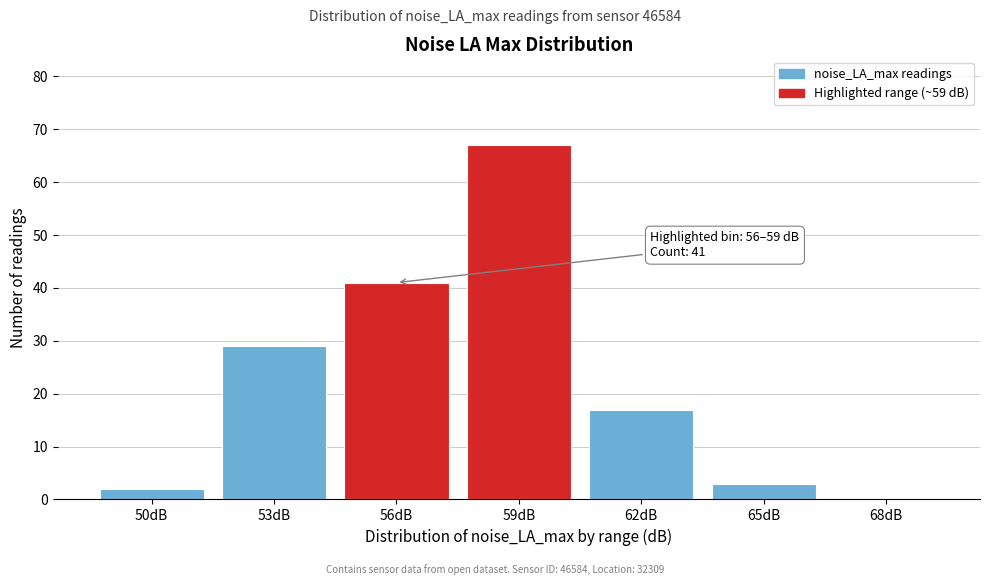

Reading left to right, what are all the values shown in this chart?

50dB=2	53dB=29	56dB=41	59dB=67	62dB=17	65dB=3	68dB=0